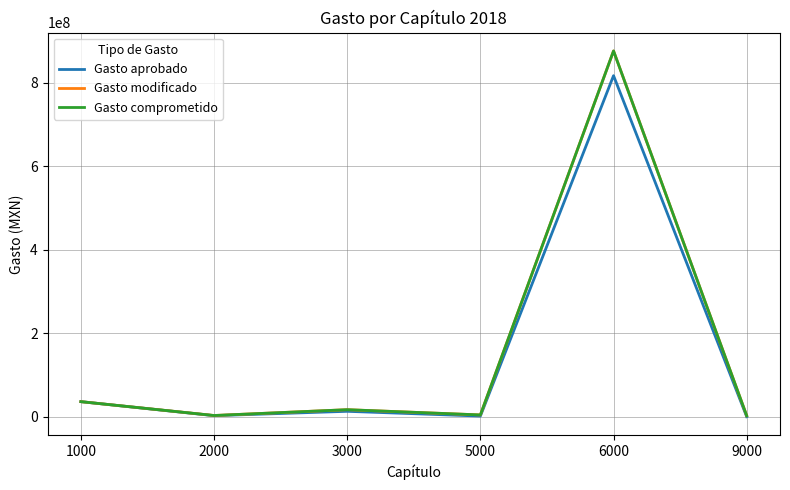

Does the chart display data point markers on the line(s)?

No